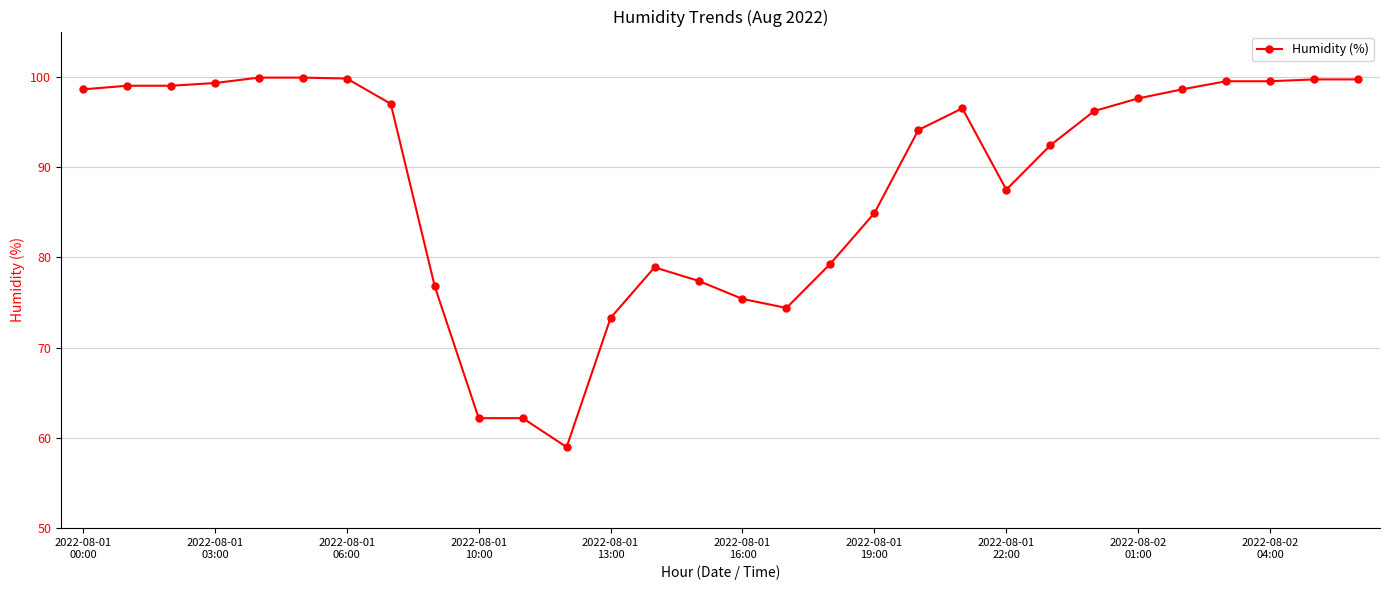

What is the smallest value displayed?

59.0